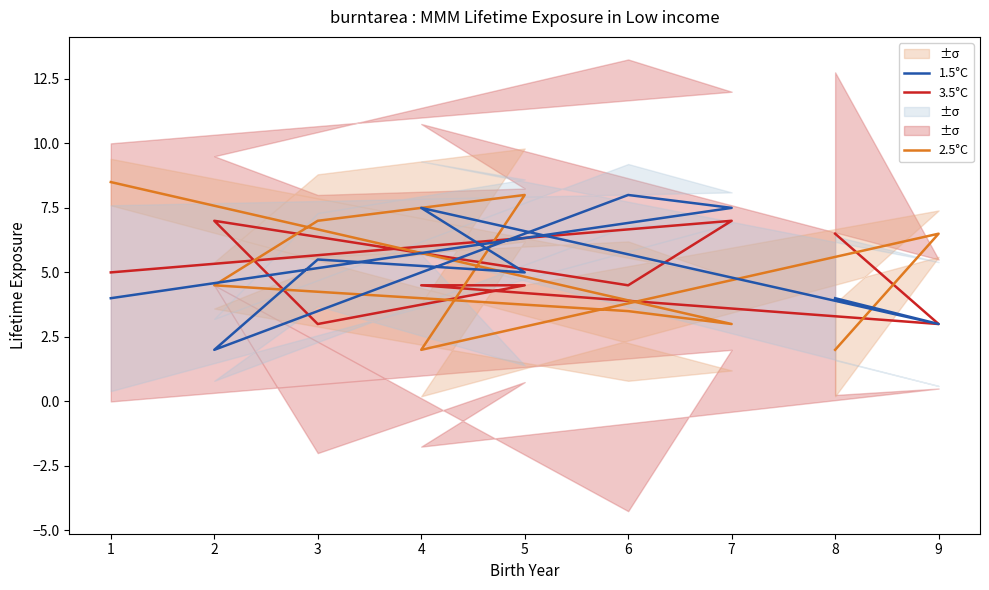

True or false: 3.5°C has more than 1 interior local peaks.

True